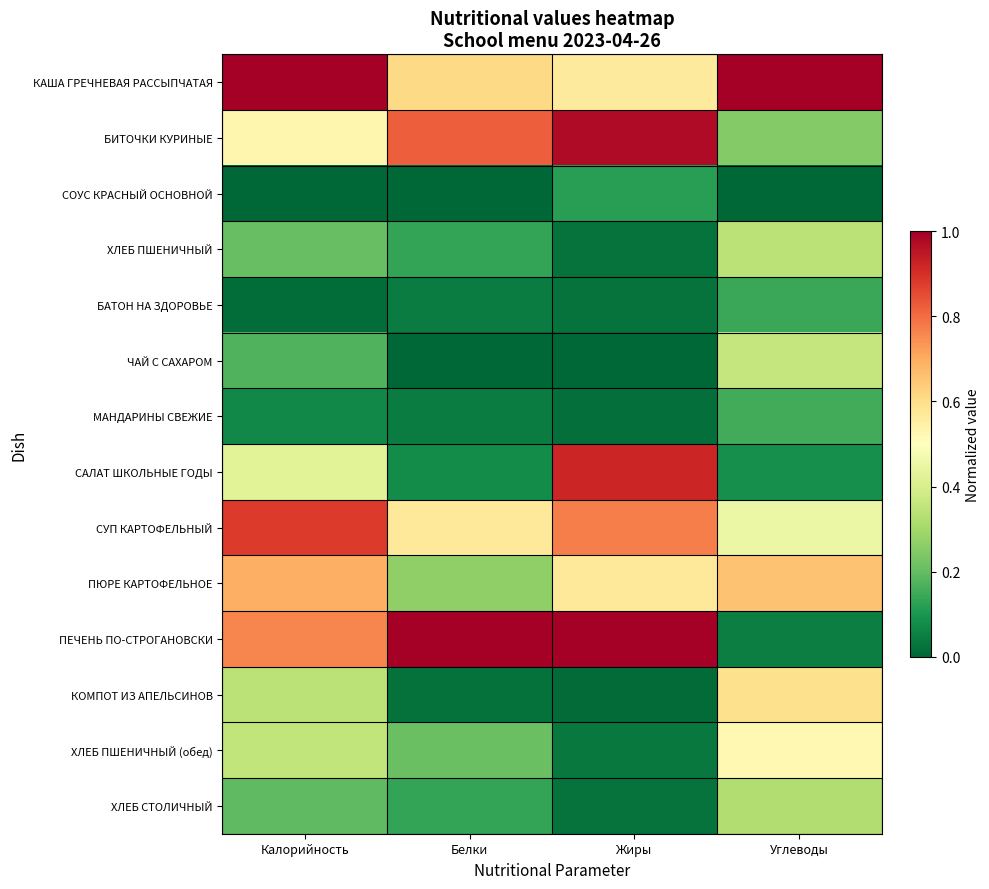

Which has a higher value, Калорийность or Белки?

Калорийность